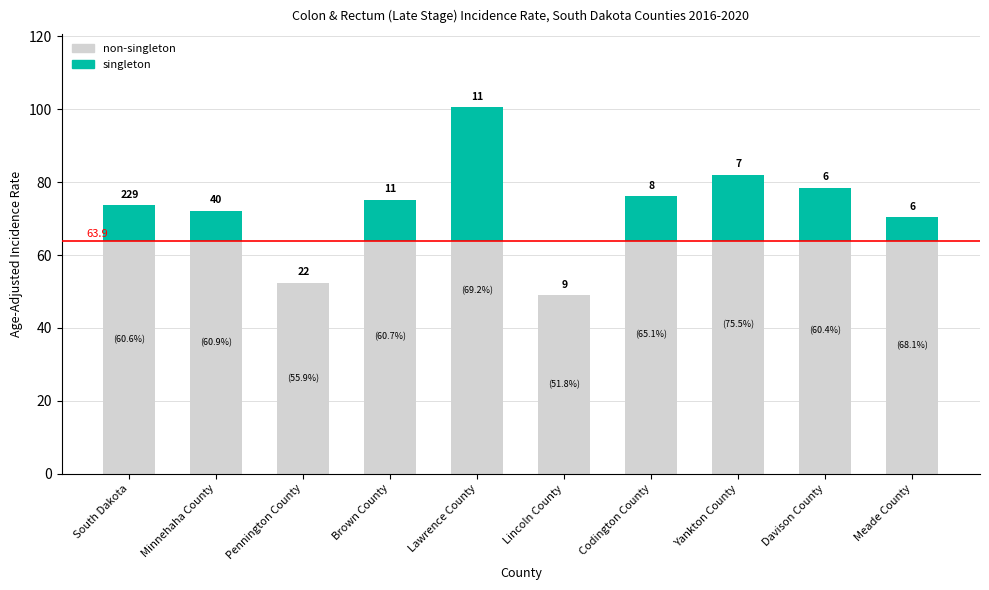

Are the bars grouped side by side (vs. stacked)?

No